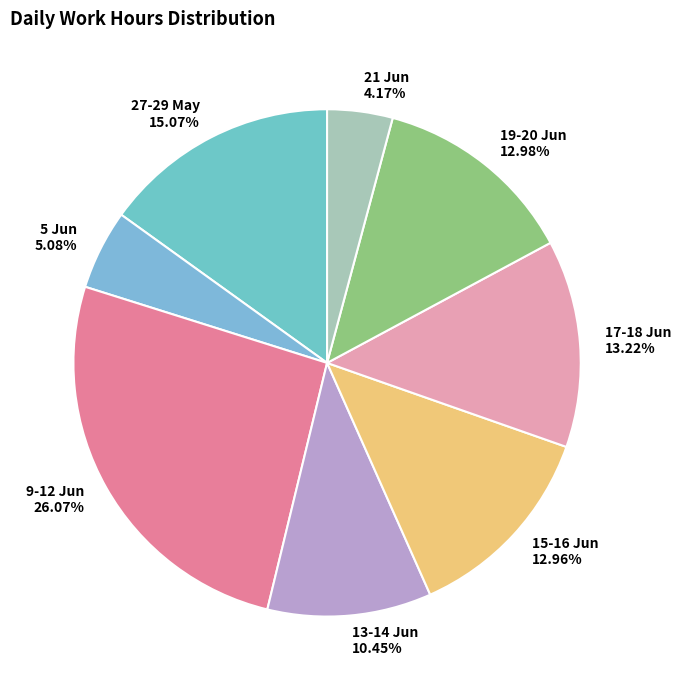

How many segments does this pie chart have?

8